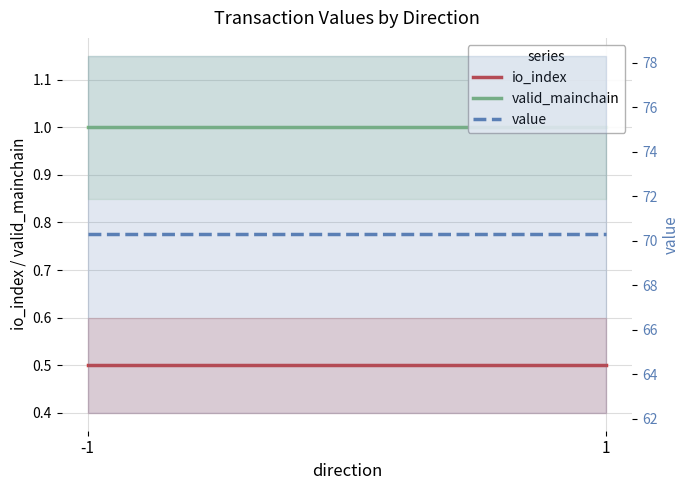

List the series in order of their peak value, lowest first.

io_index, valid_mainchain, value